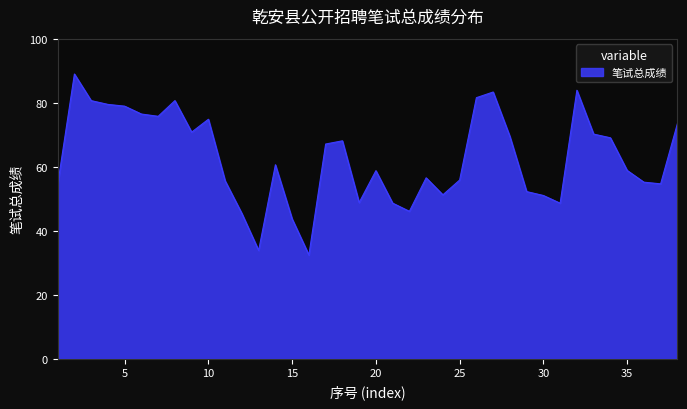

What is the difference between the maximum and minimum values?

56.6